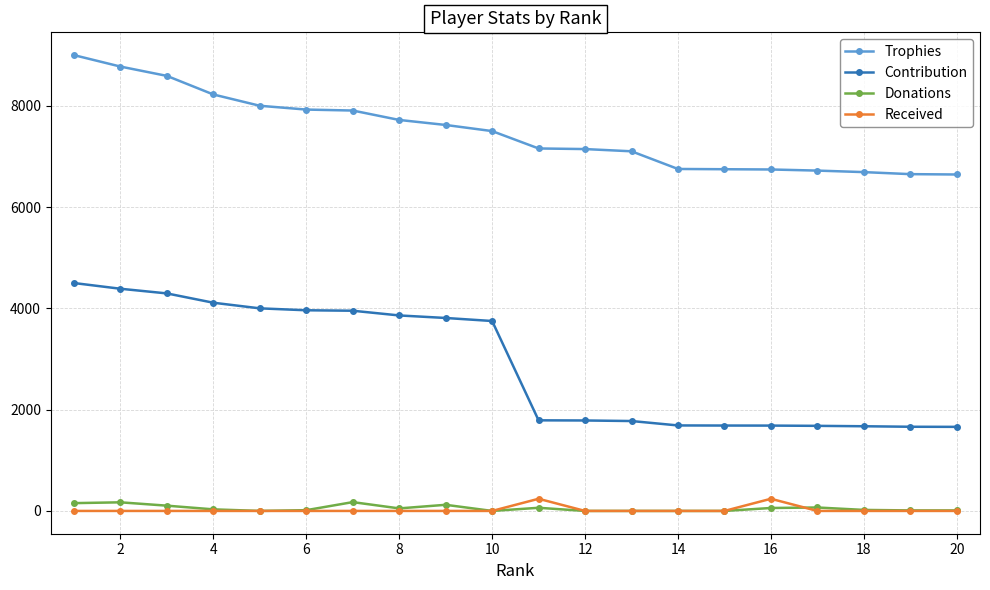

True or false: Donations and Trophies cross at least once.

False